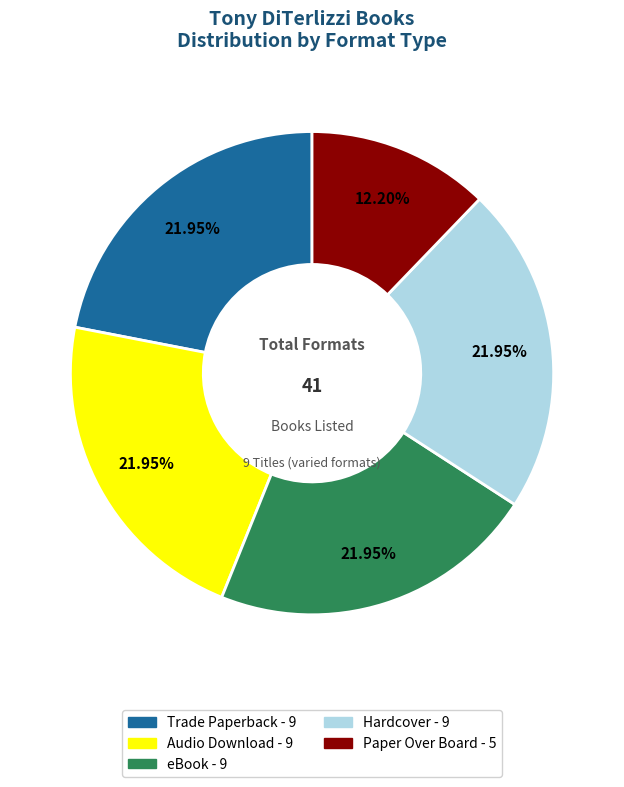

Count the number of slices in the pie.

5